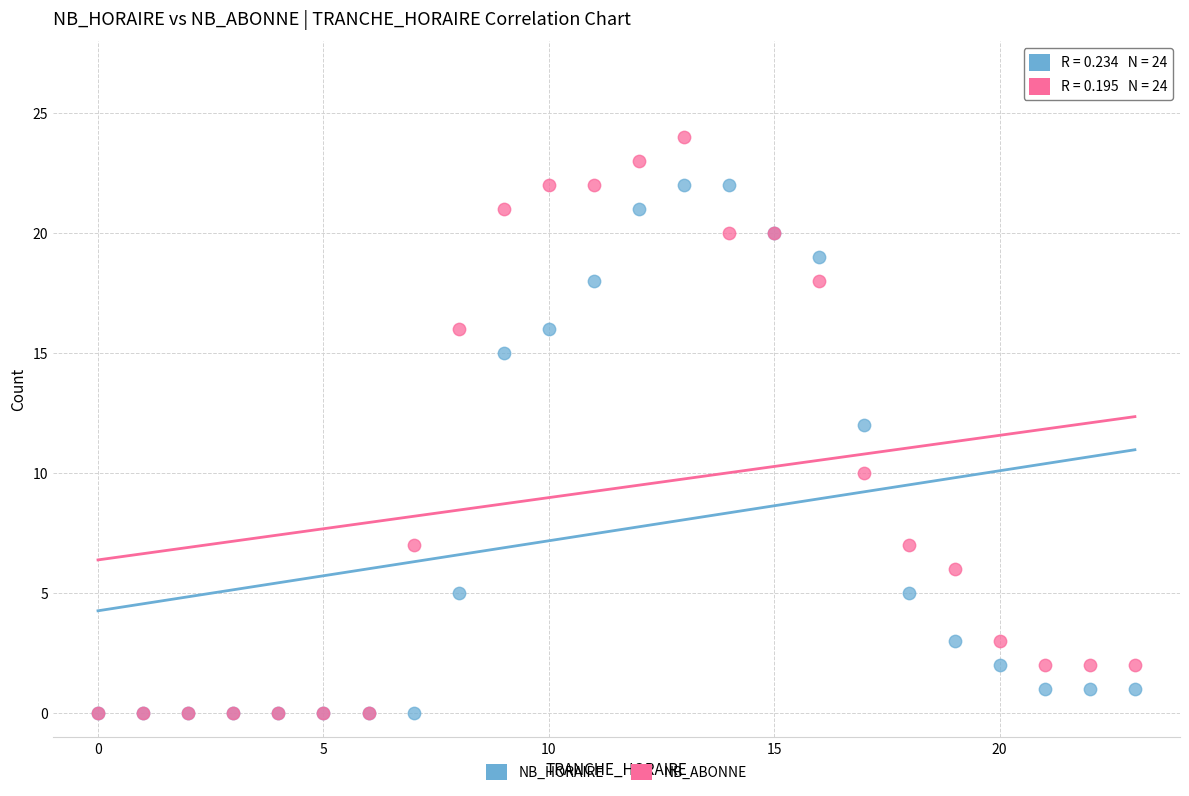

What are all the series names shown in the legend?

NB_HORAIRE, NB_ABONNE